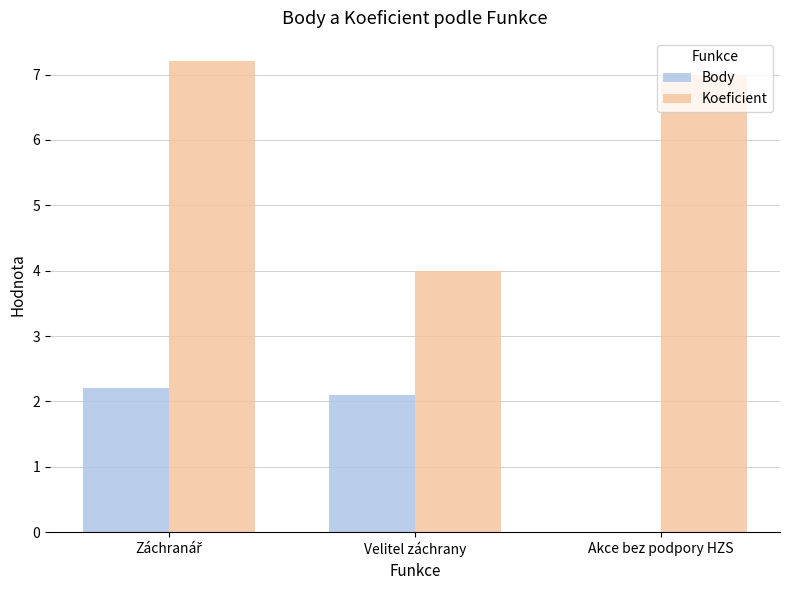

How many distinct data groups are displayed?

2